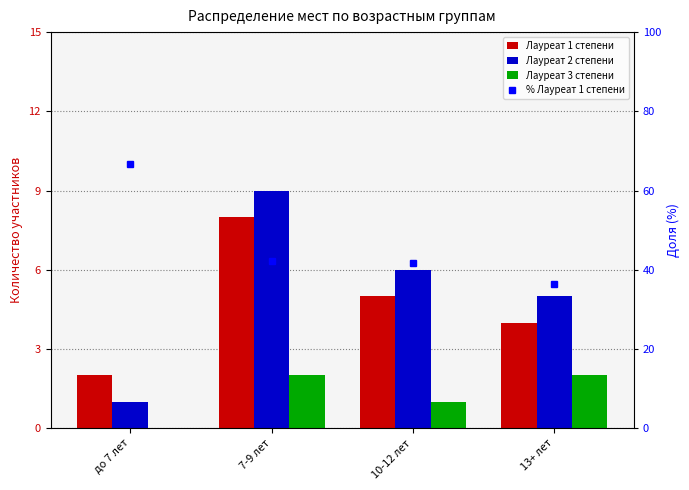

Count the number of data series in this chart.

4